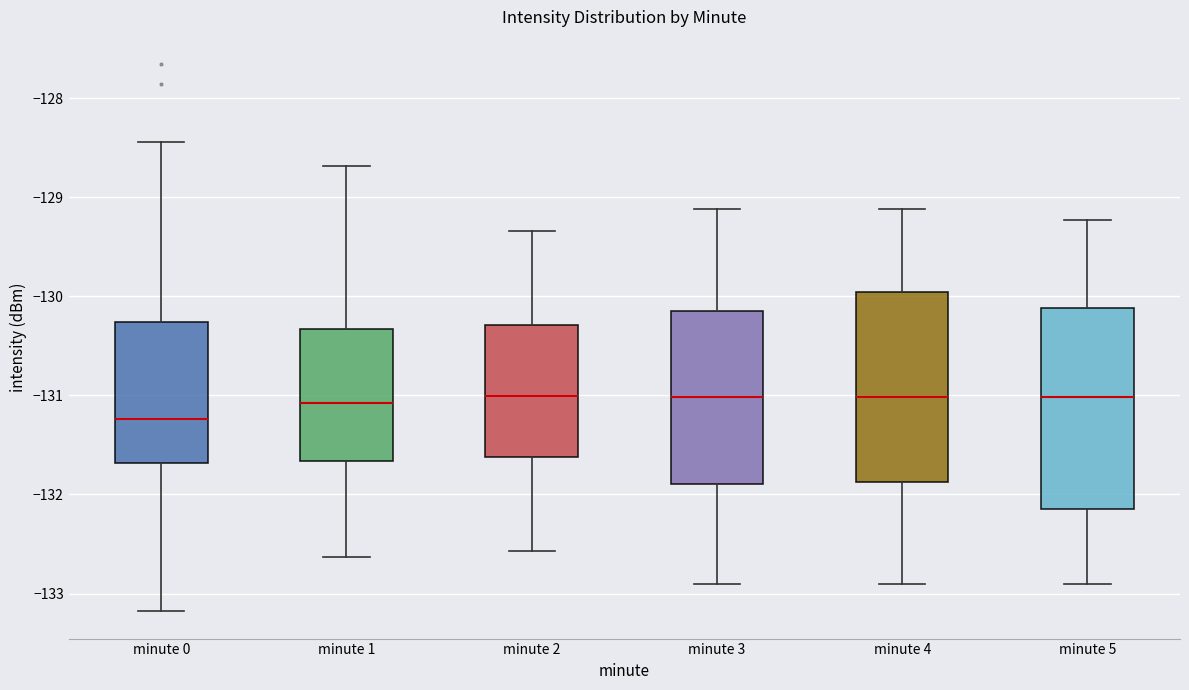

Where is the lower edge of the box for minute 4 on the y-axis? The values are not printed on the chart, so give them approximately, as read against the axis.

-131.9